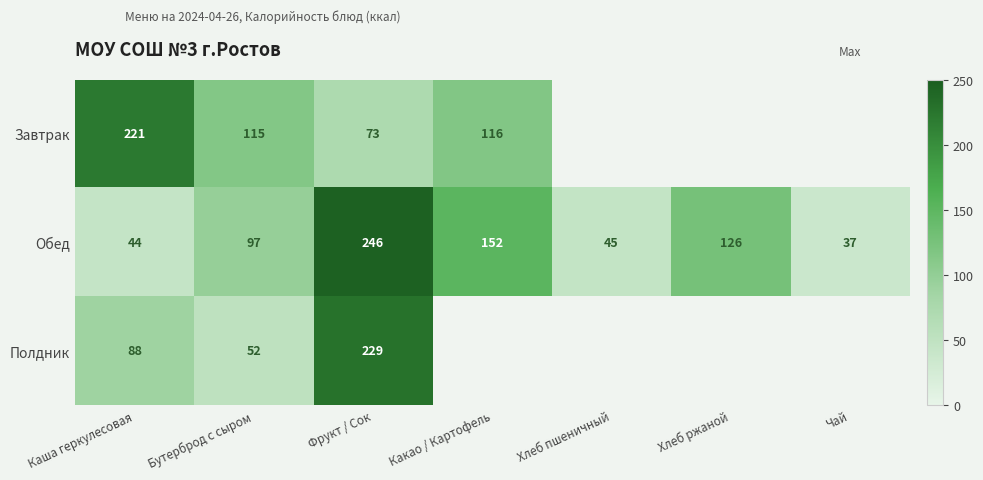

How many values in the Обед series are below 97?

3